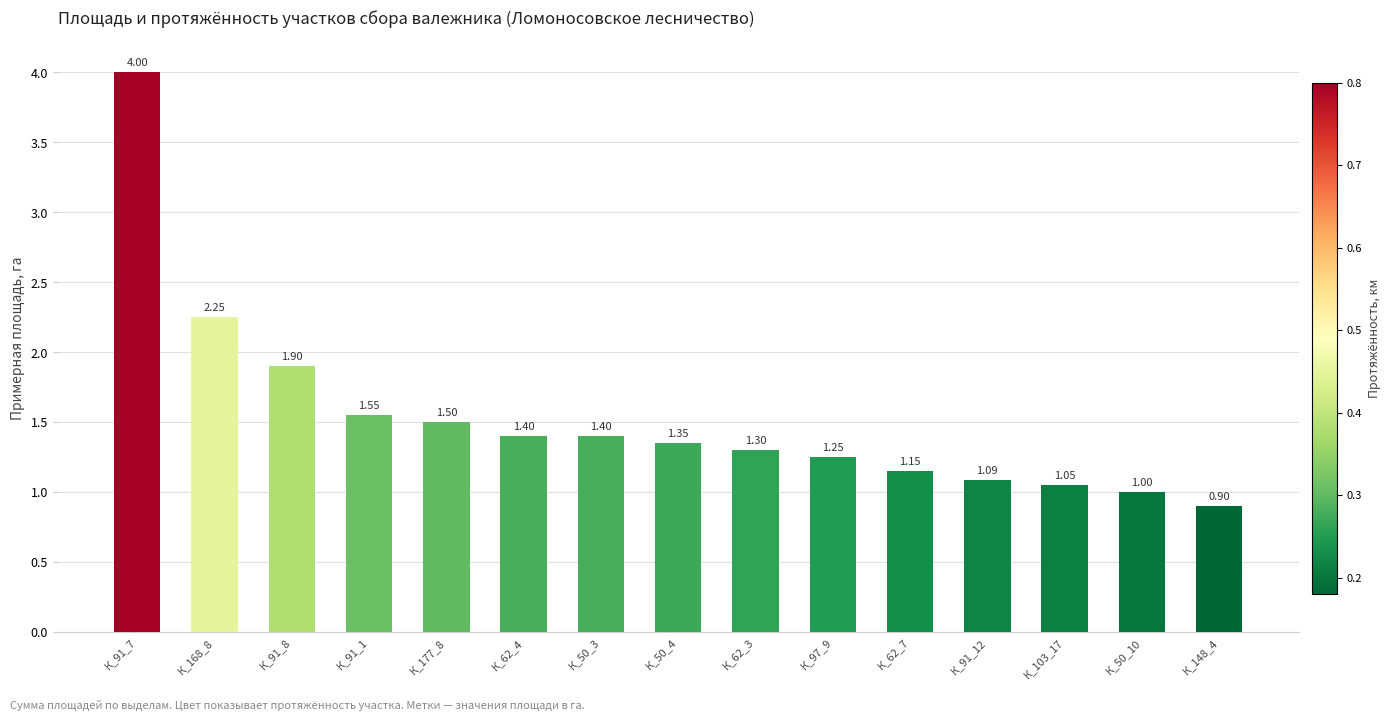

What is the change in value from К_177_8 to К_50_10?

-0.5